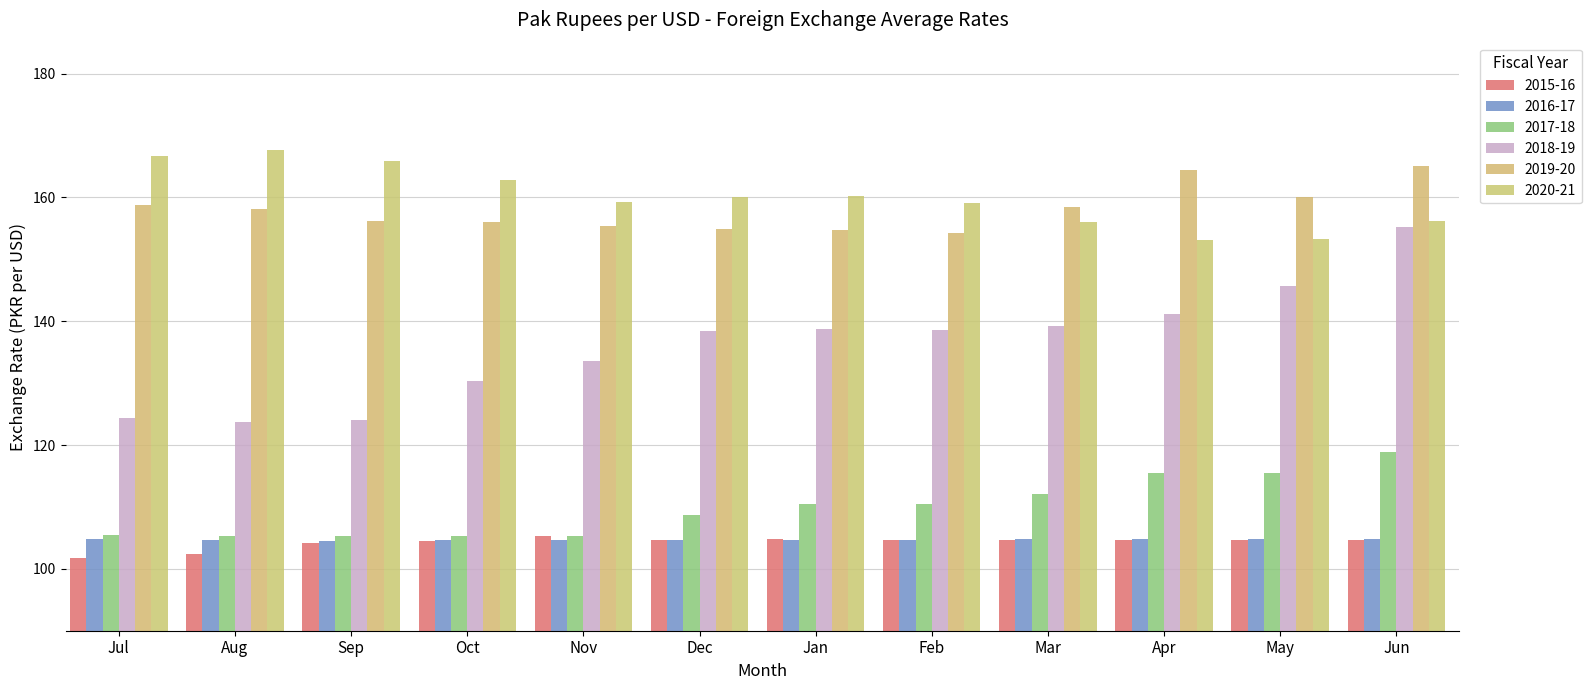

What is the total value across all series at Dec?

771.6